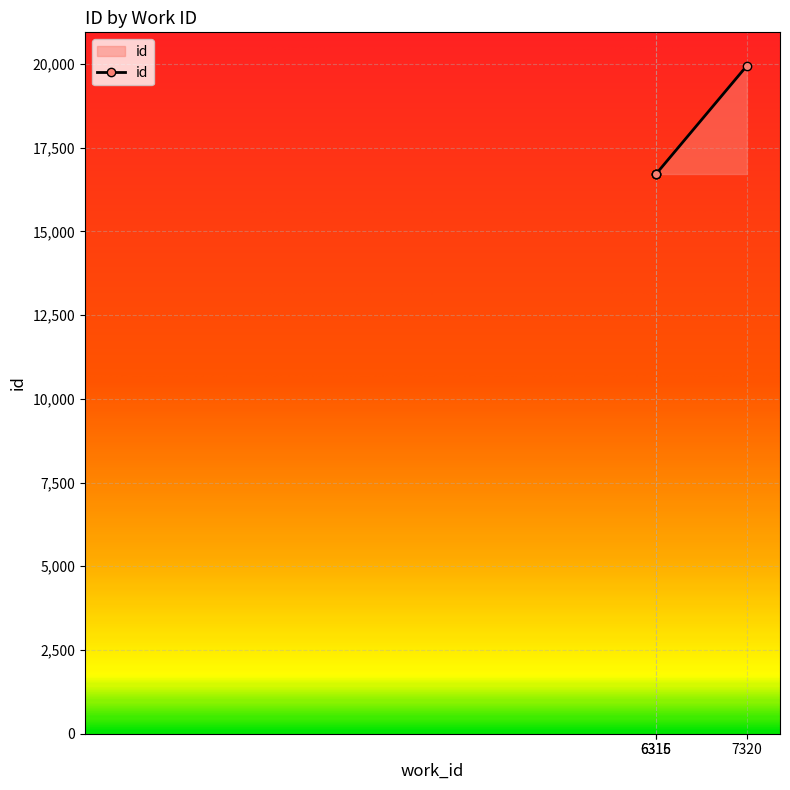

True or false: the data shows 16713 at 6315.

True